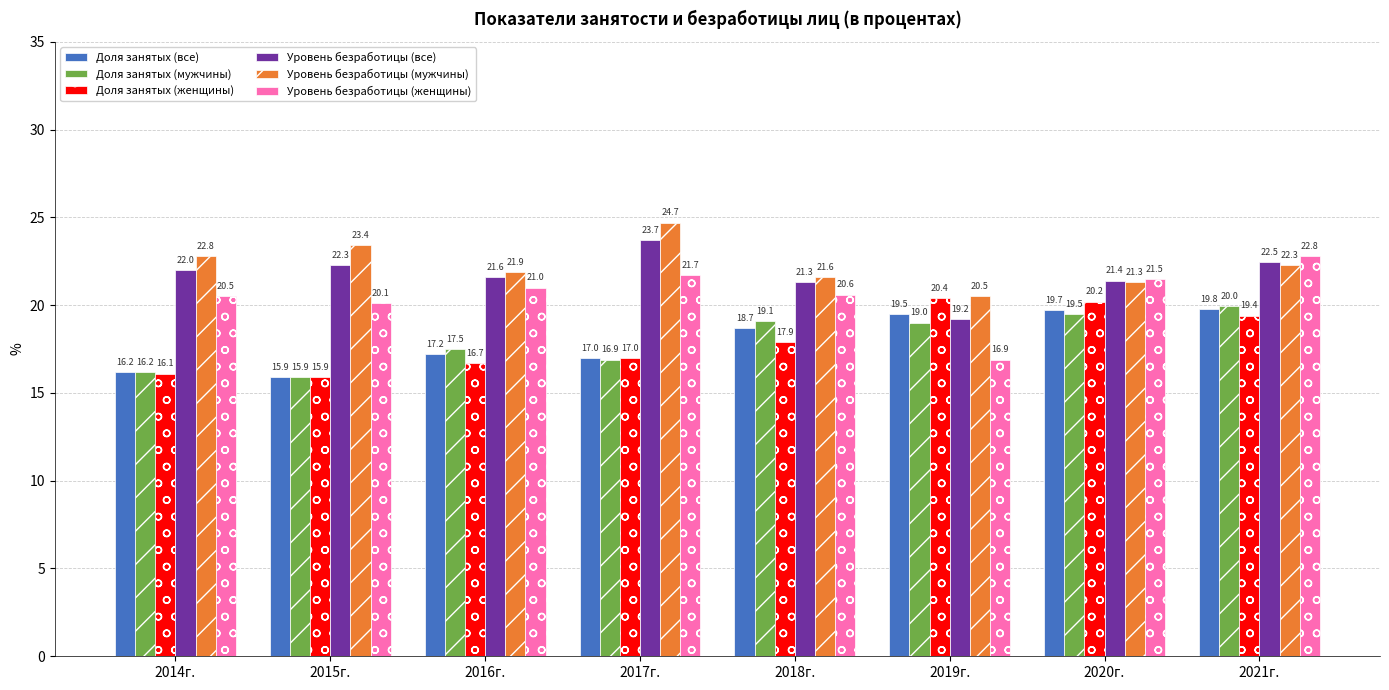

Are the bars horizontal?

No